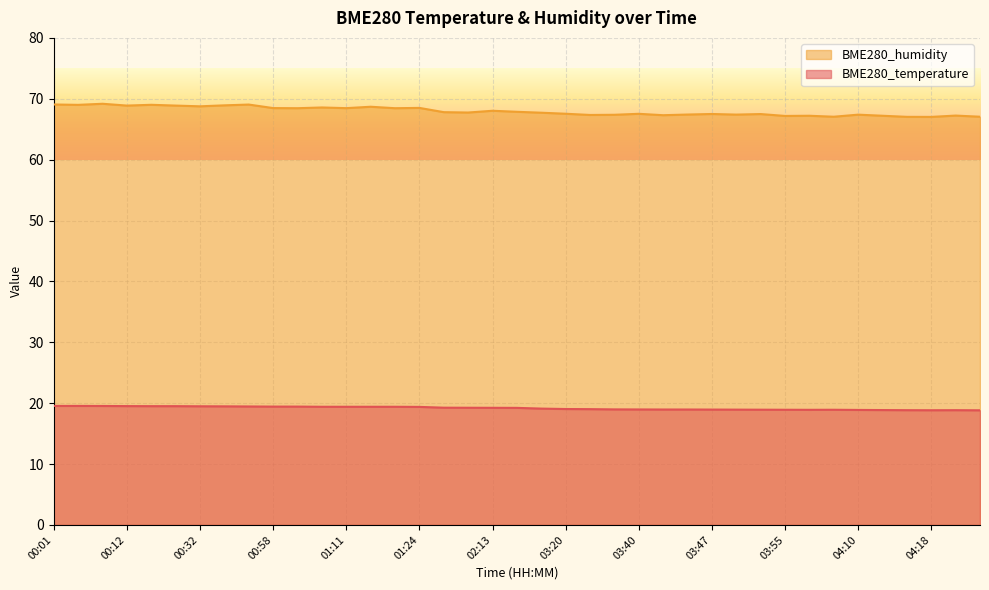

True or false: BME280_temperature and BME280_humidity cross at least once.

False